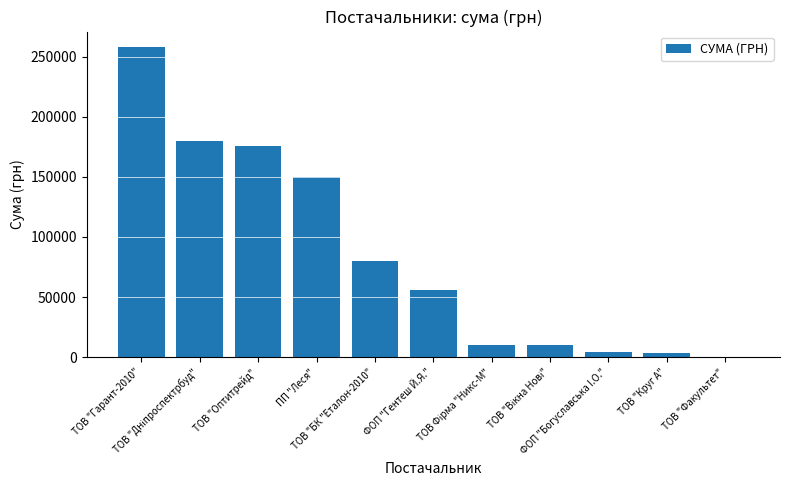

At which label is the value closest to 129120?

ПП "Леся"